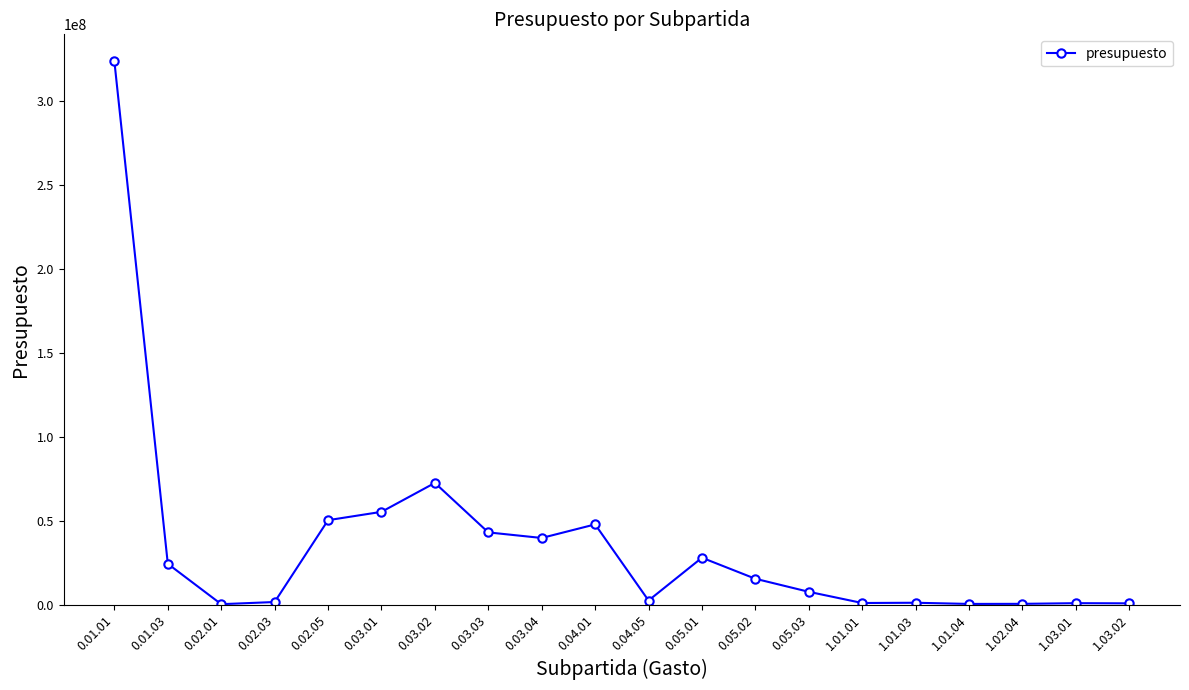

The value at 0.03.04 is 58468497. True or false?

False